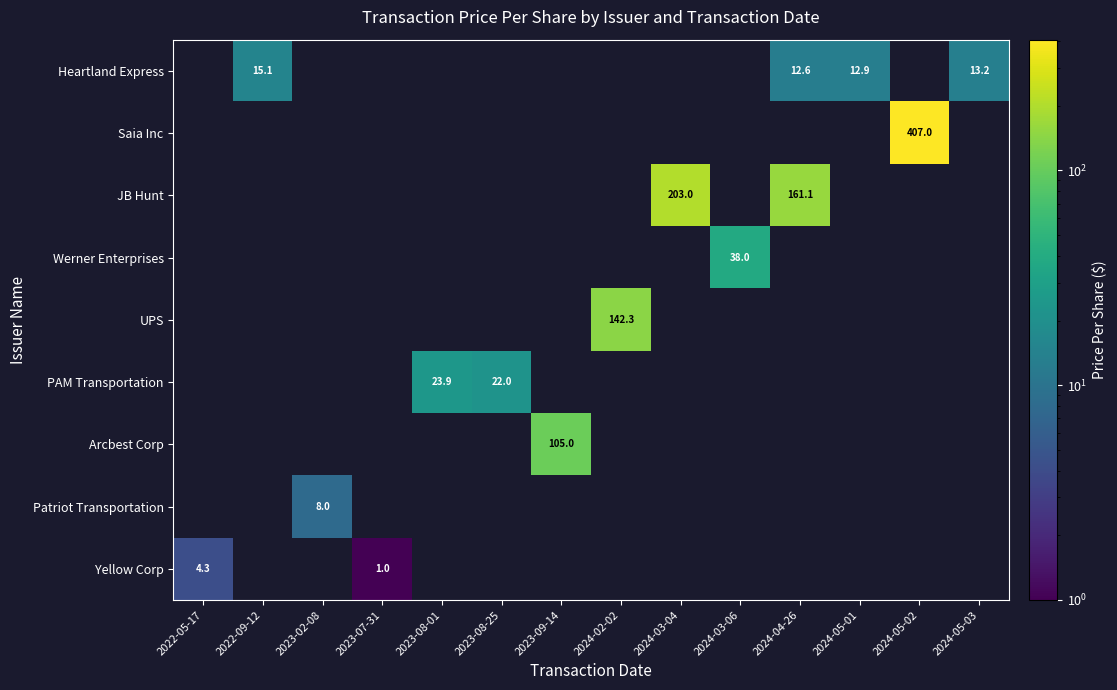

The Heartland Express series shows 7.2 at 2022-09-12. True or false?

False